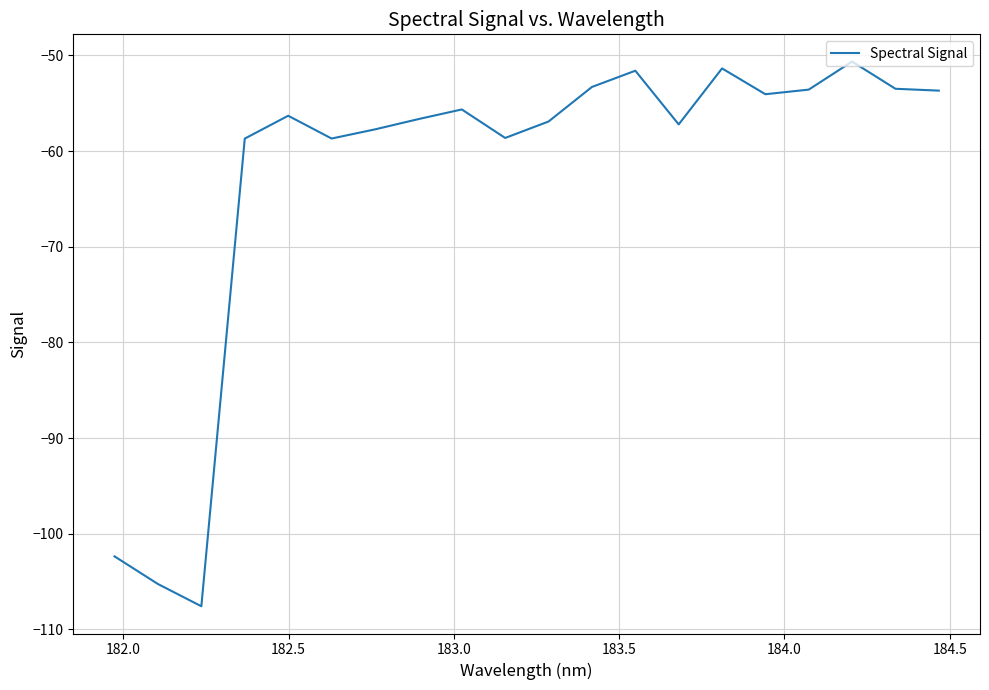

What is the minimum value shown in the chart?

-107.6